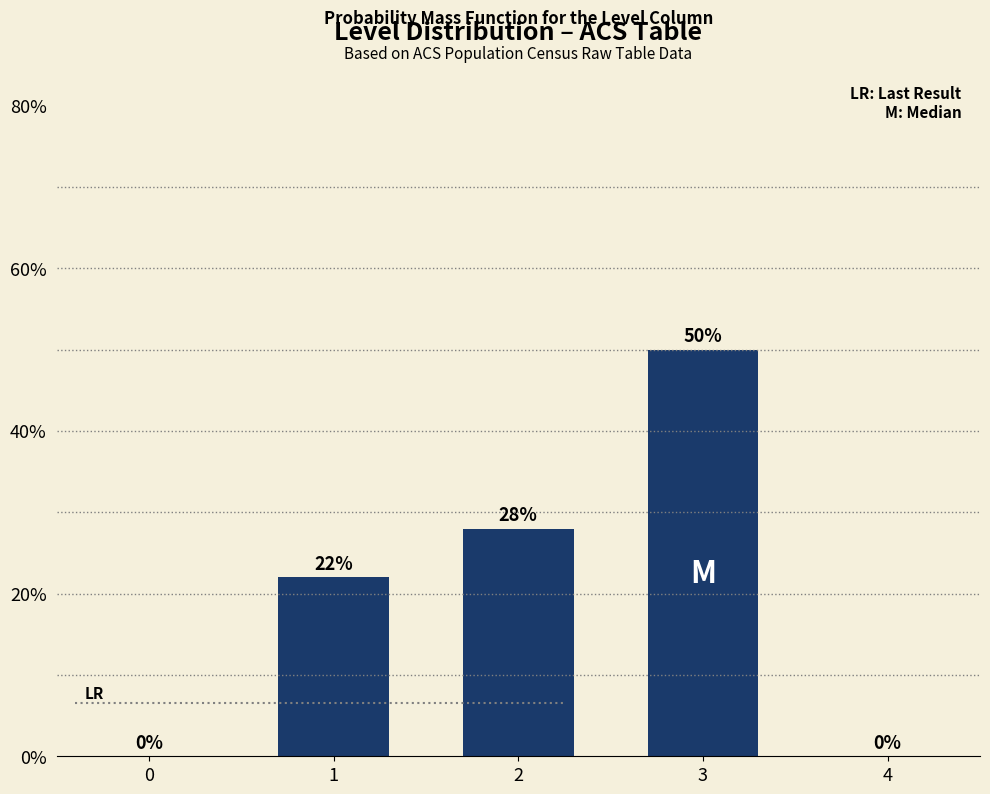

Reading left to right, transcribe all the data shown in this chart.

0=0.0	1=22.0	2=28.0	3=50.0	4=0.0